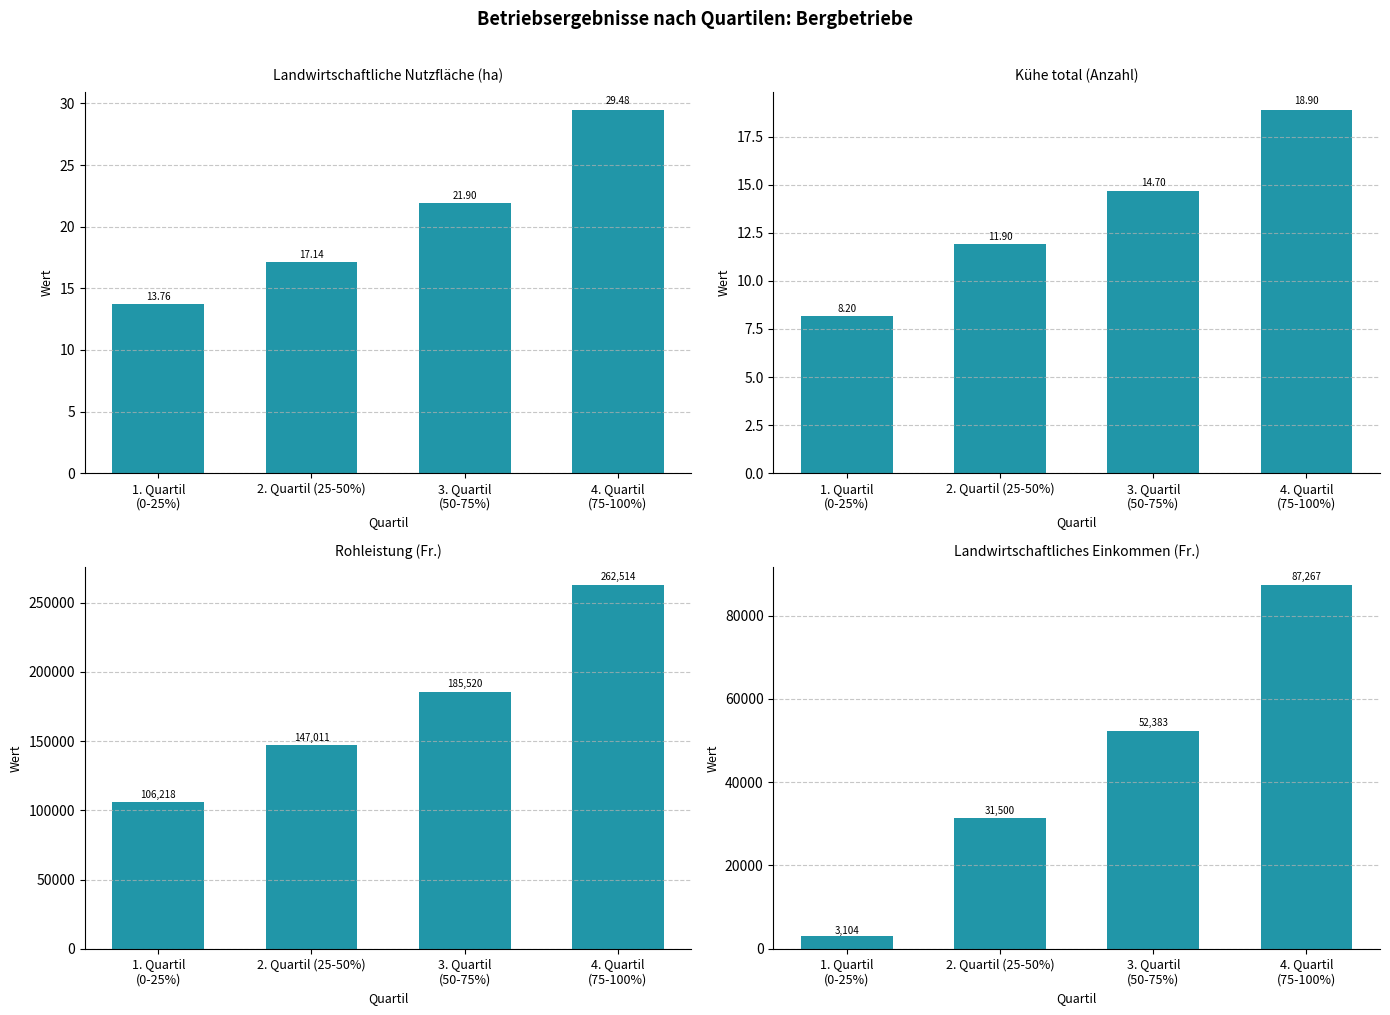

Which label corresponds to the largest value in the chart?

4. Quartil
(75-100%)